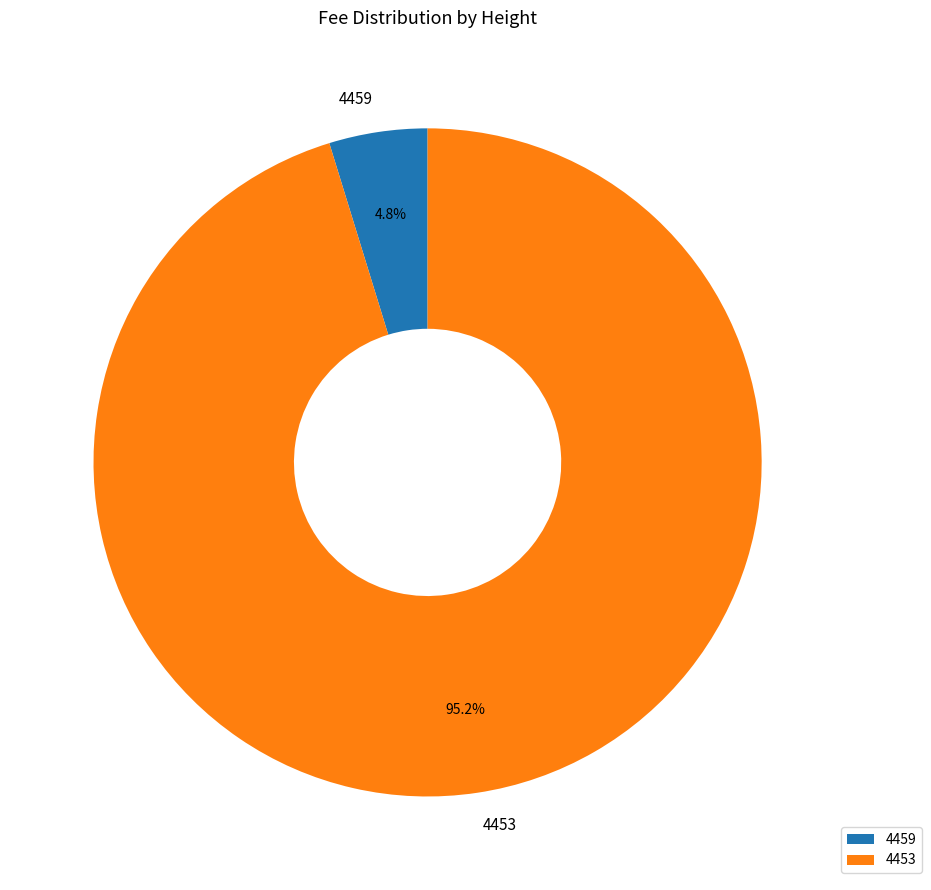

True or false: 4453 accounts for 95% of the total.

True